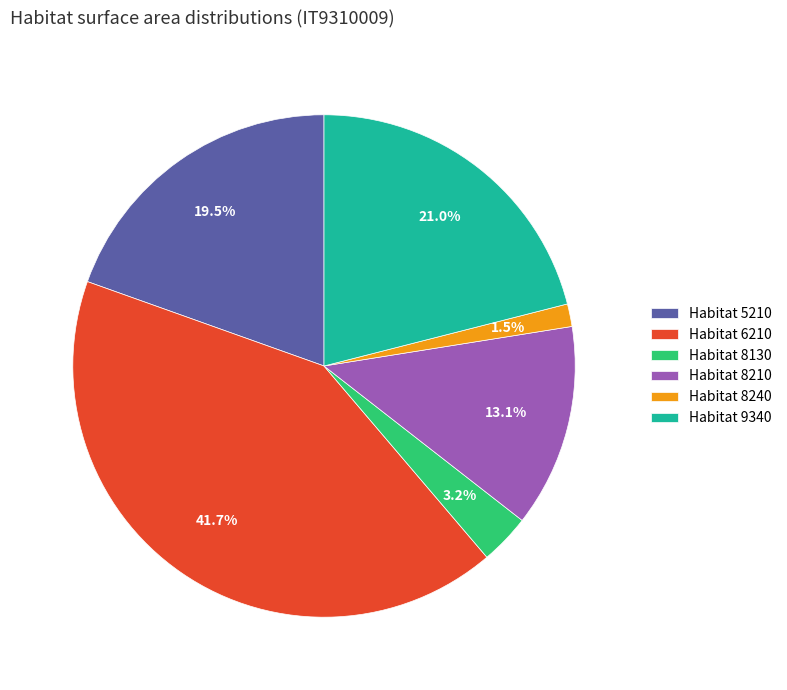

What portion of the pie excludes Habitat 8240?

98.5%